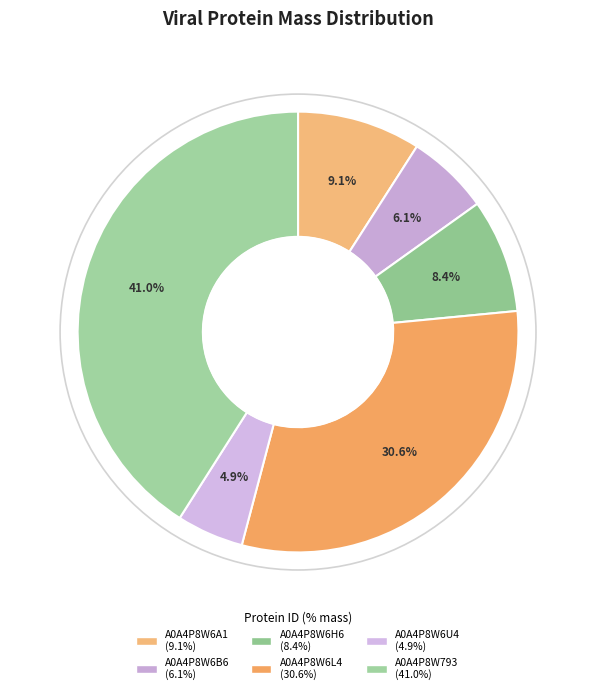

To the nearest percent, what portion does A0A4P8W6U4 represent?

5%